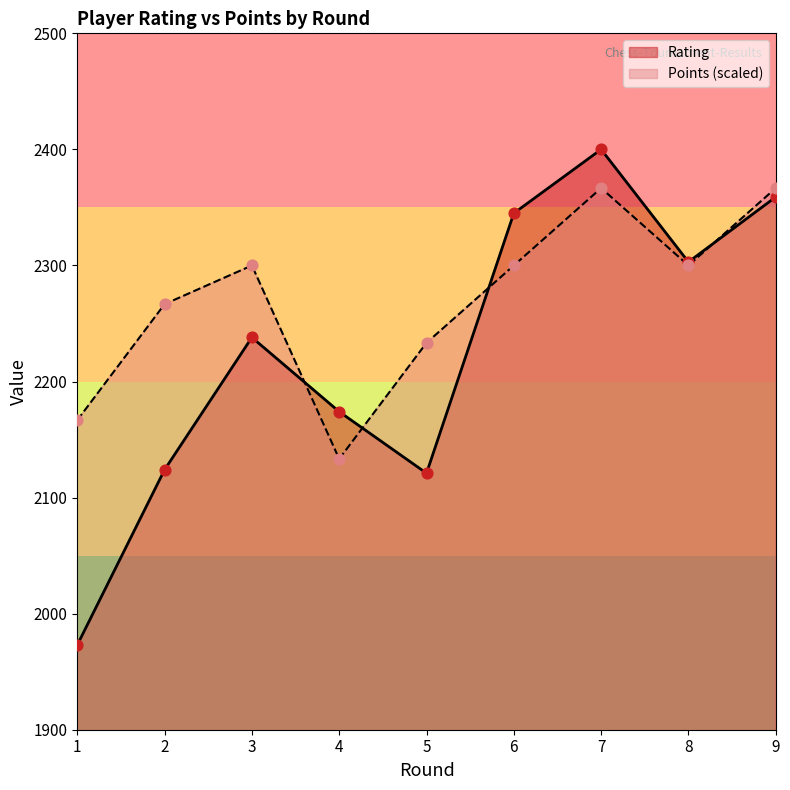

What is the total value across all series at 5?

4354.3